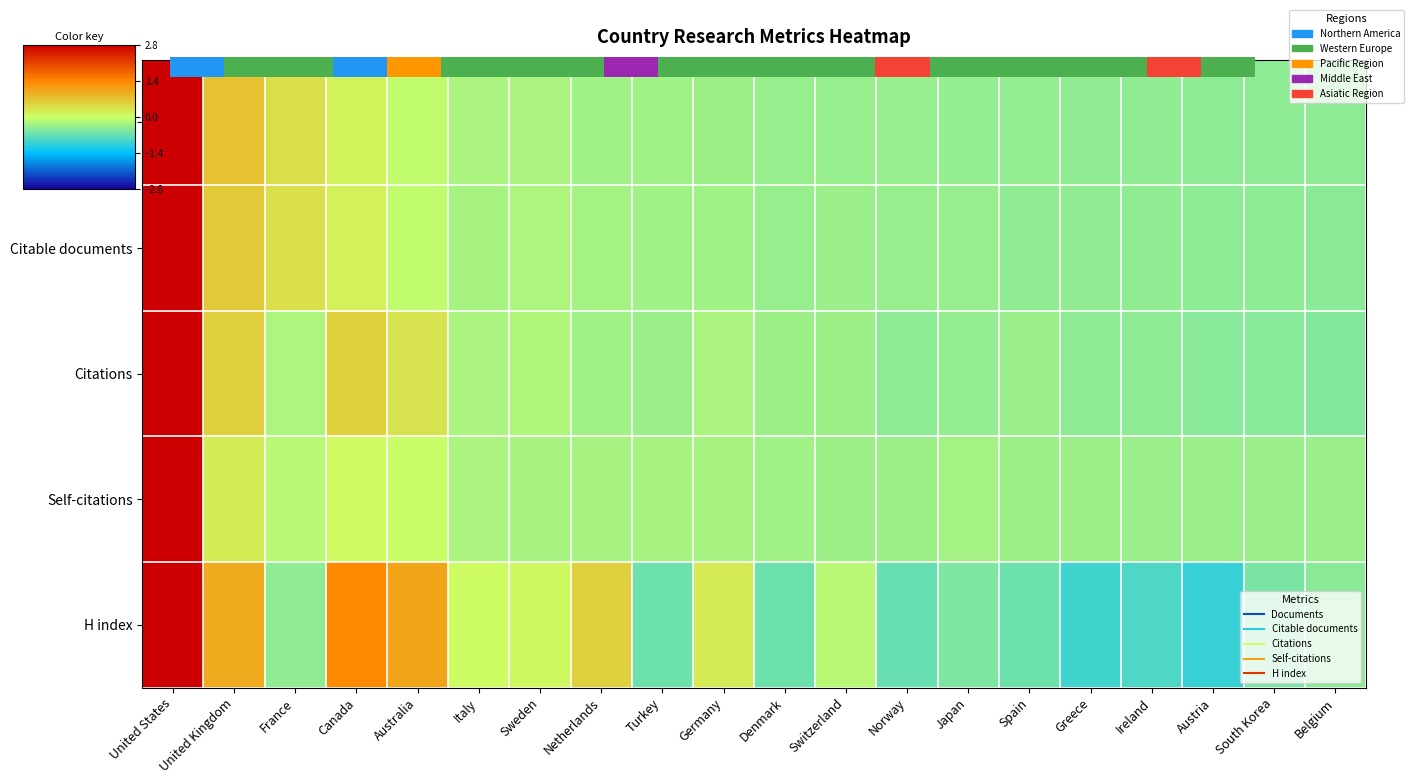

What is the difference between the highest and lowest values at Canada?

1.3